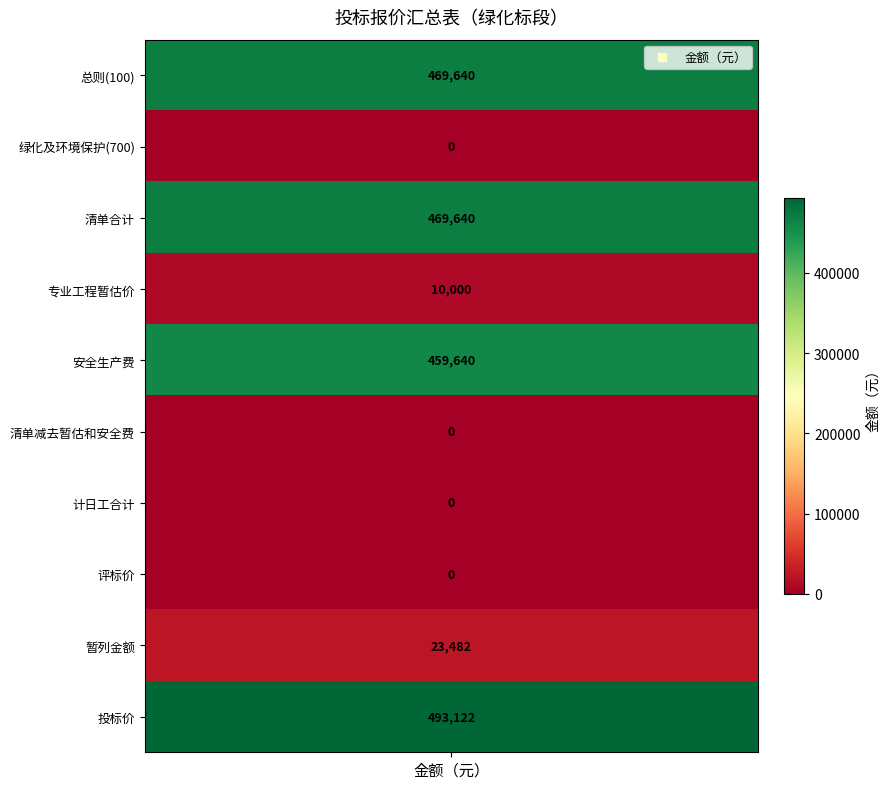

Between 4 and 6, which is larger?

4